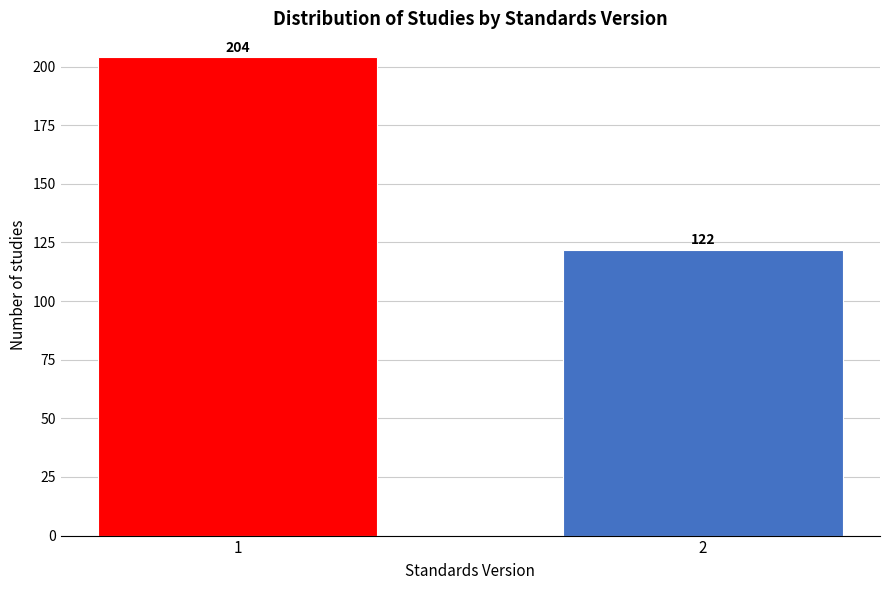

Reading left to right, what are all the values shown in this chart?

204	122